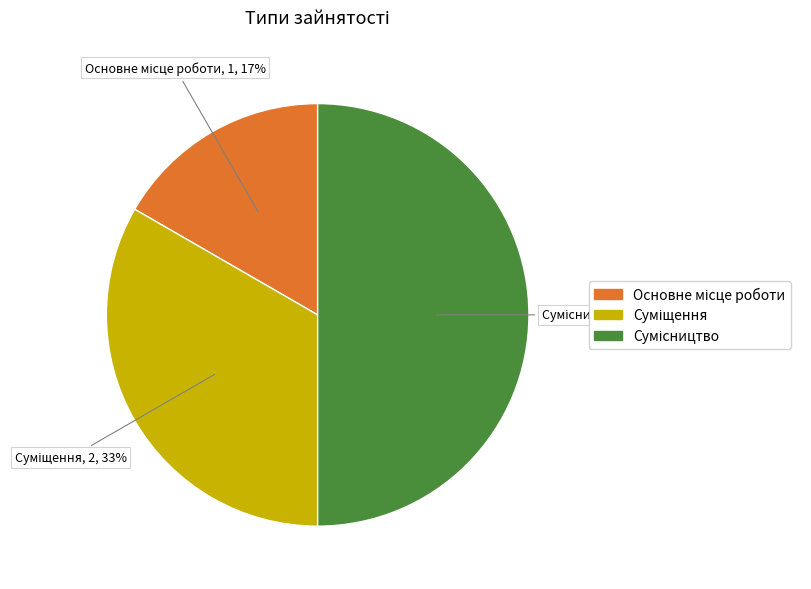

To the nearest percent, what is the difference between the largest and smallest slice percentages?

33%